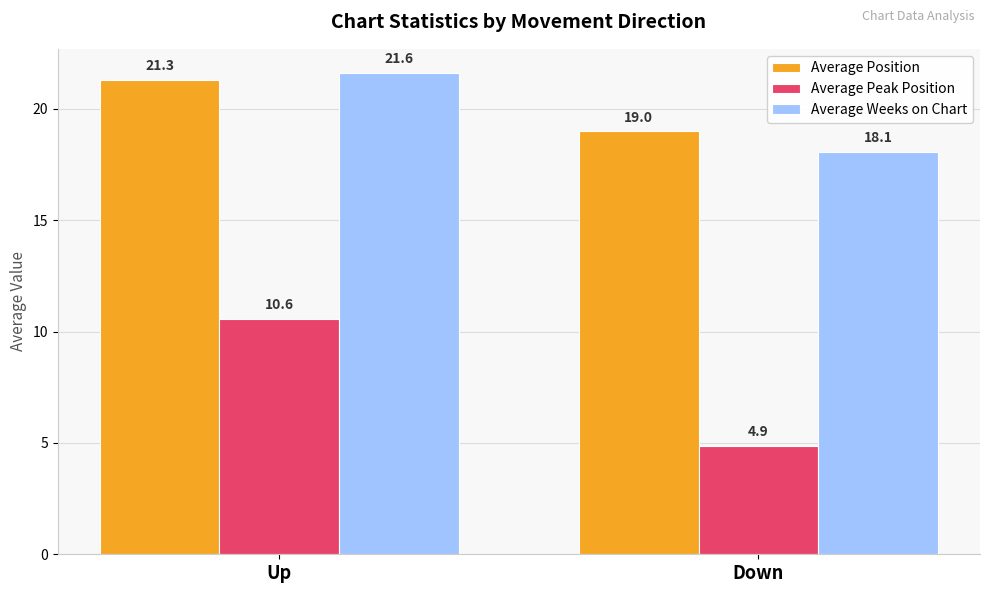

Which series changed the most between Up and Down?

Average Peak Position